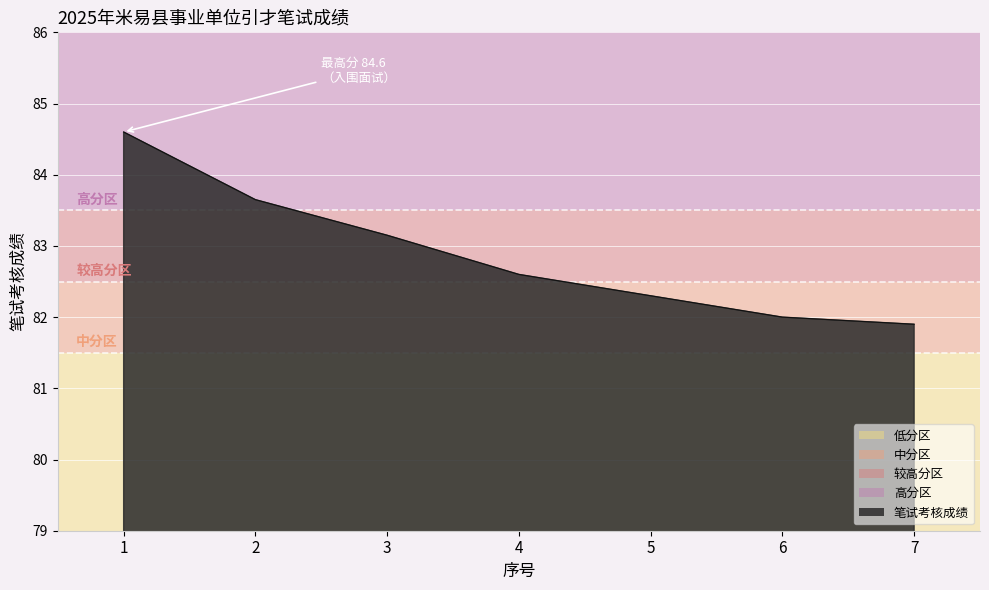

Reading left to right, list all the values displayed in this chart.

1=84.6	2=83.7	3=83.2	4=82.6	5=82.3	6=82.0	7=81.9